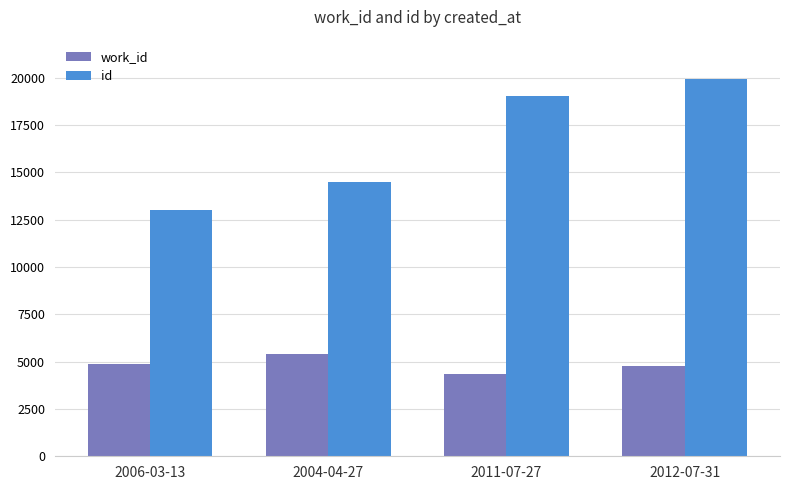

At how many categories does at least one series exceed 6862?

4